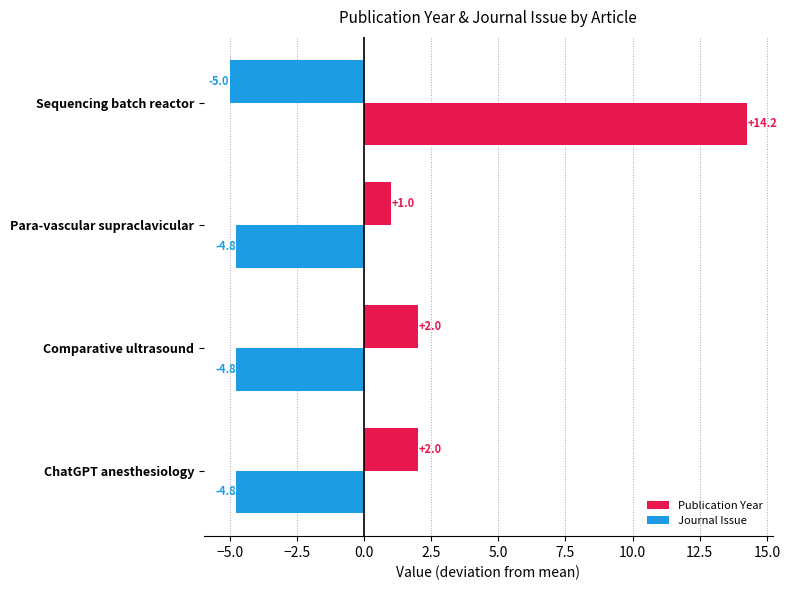

List the series in order of their peak value, lowest first.

Publication Year, Journal Issue